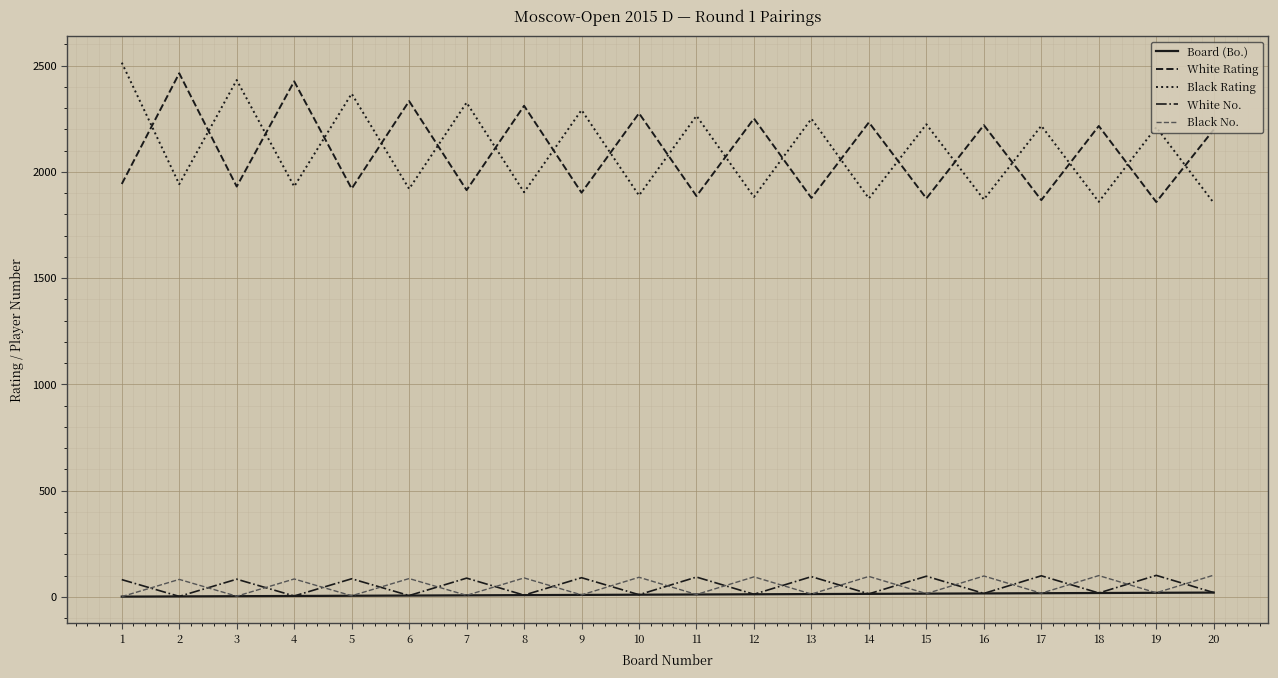

True or false: Black Rating and Black No. cross at least once.

False